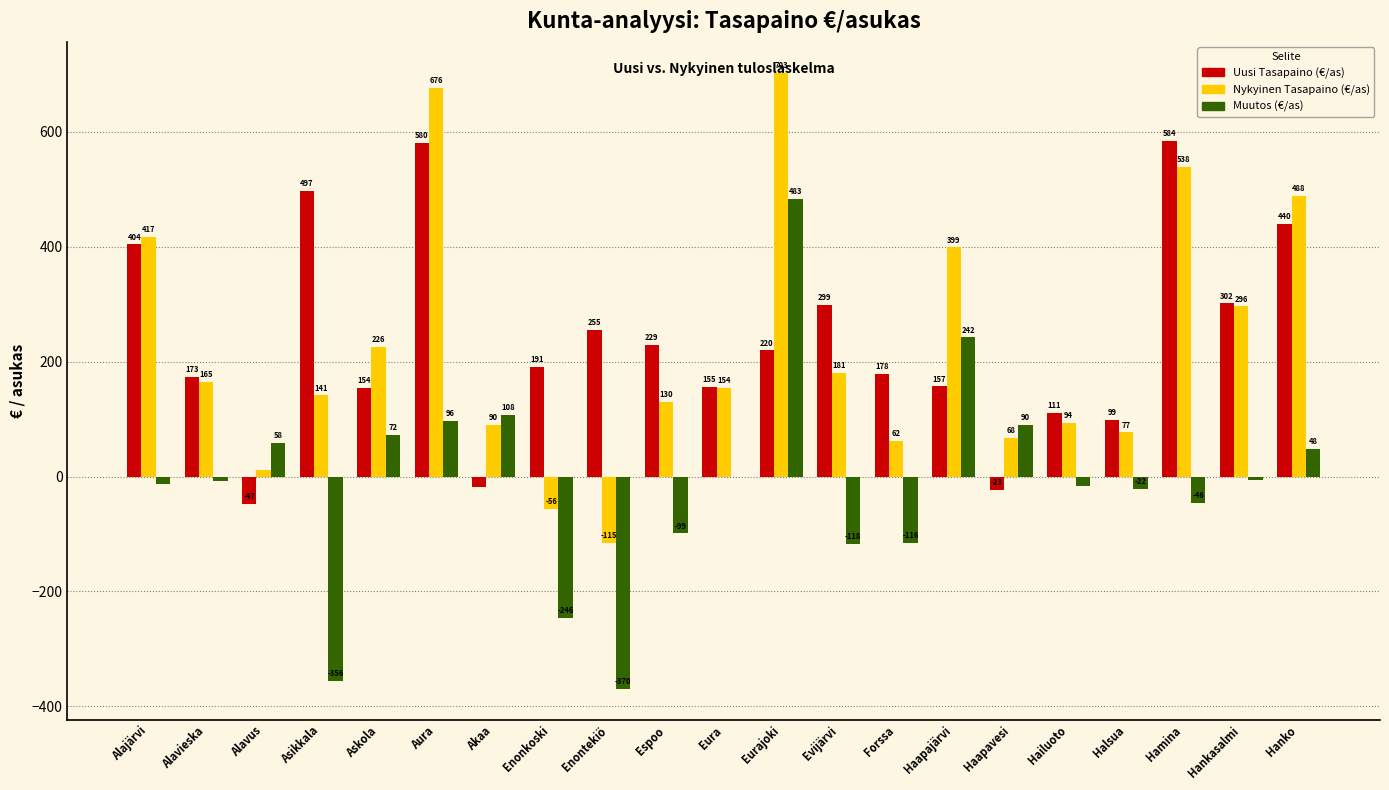

What is the maximum value for Muutos (€/as)?

483.4